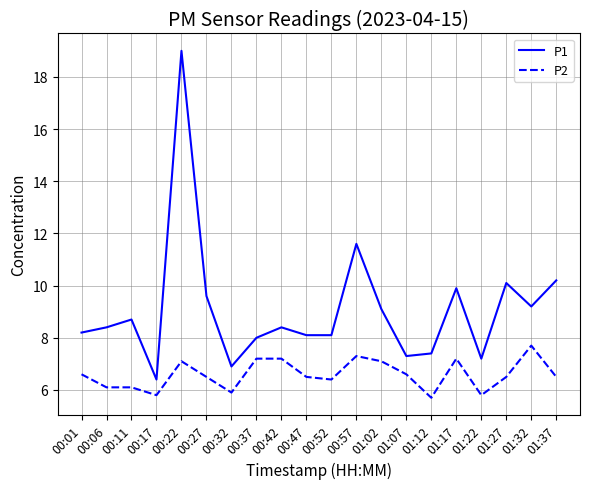

True or false: P2 and P1 cross at least once.

False